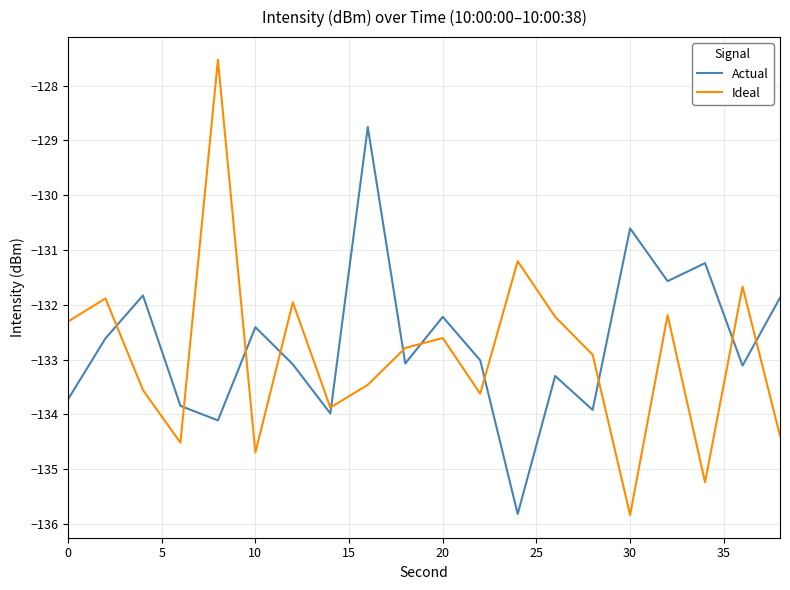

Rank the series by their maximum value, from highest to lowest.

Ideal, Actual